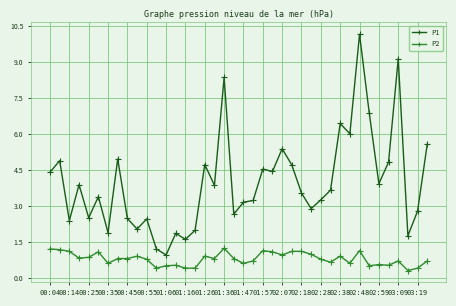

True or false: P2 has more than 2 interior local peaks.

True